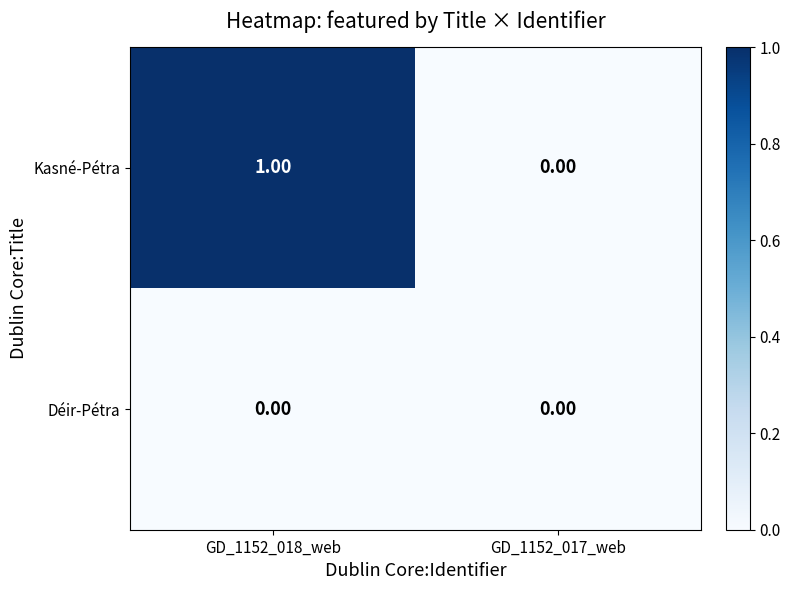

What is the maximum value shown in the chart?

1